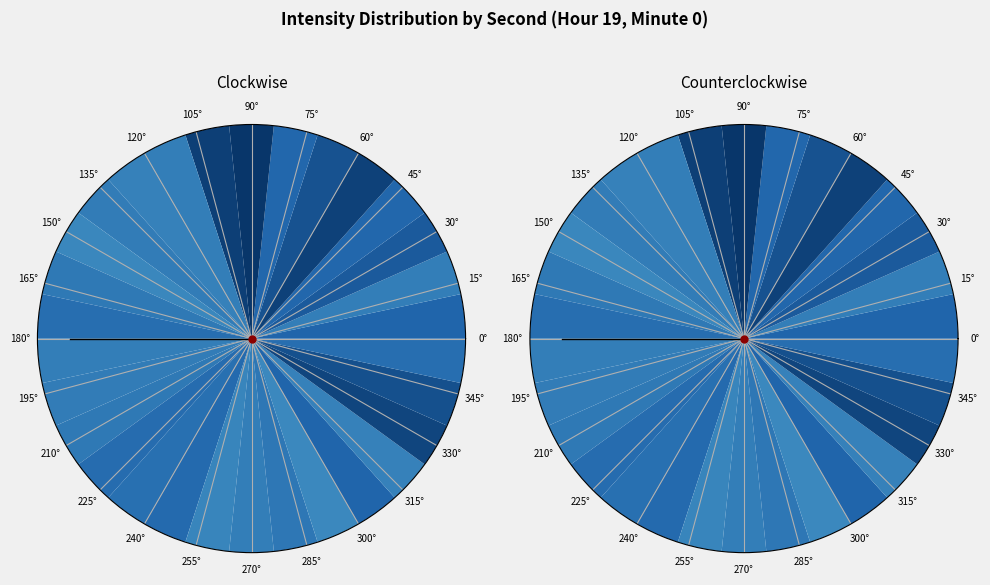

What percentage is the 6 slice, to the nearest percent?

3%